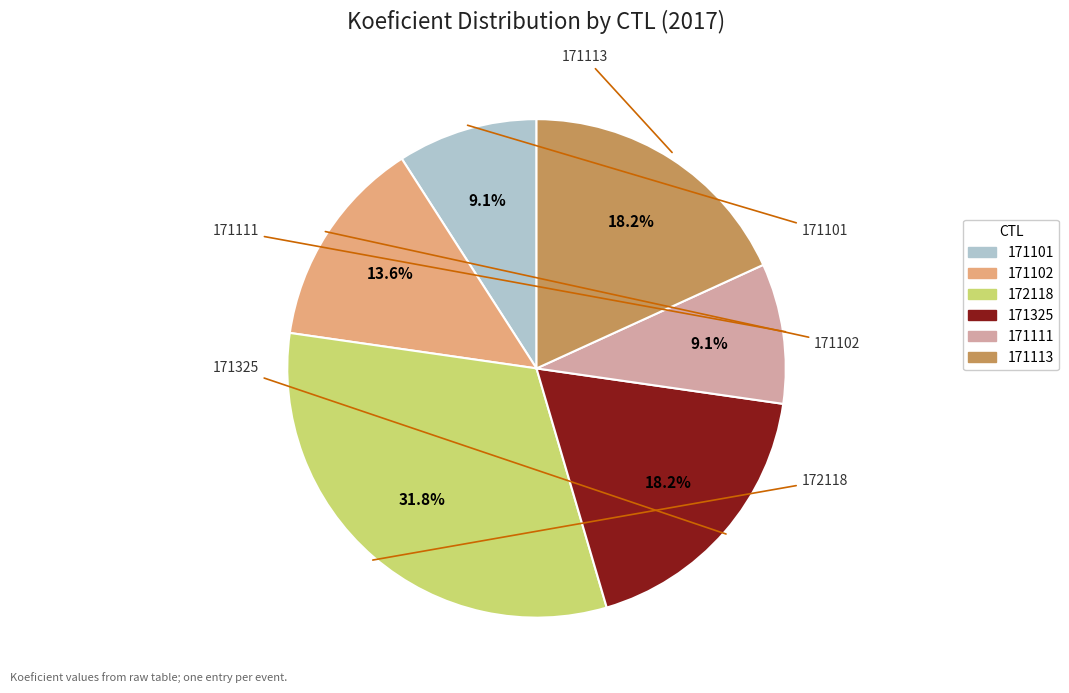

Does 171101 account for over 50% of the chart?

No